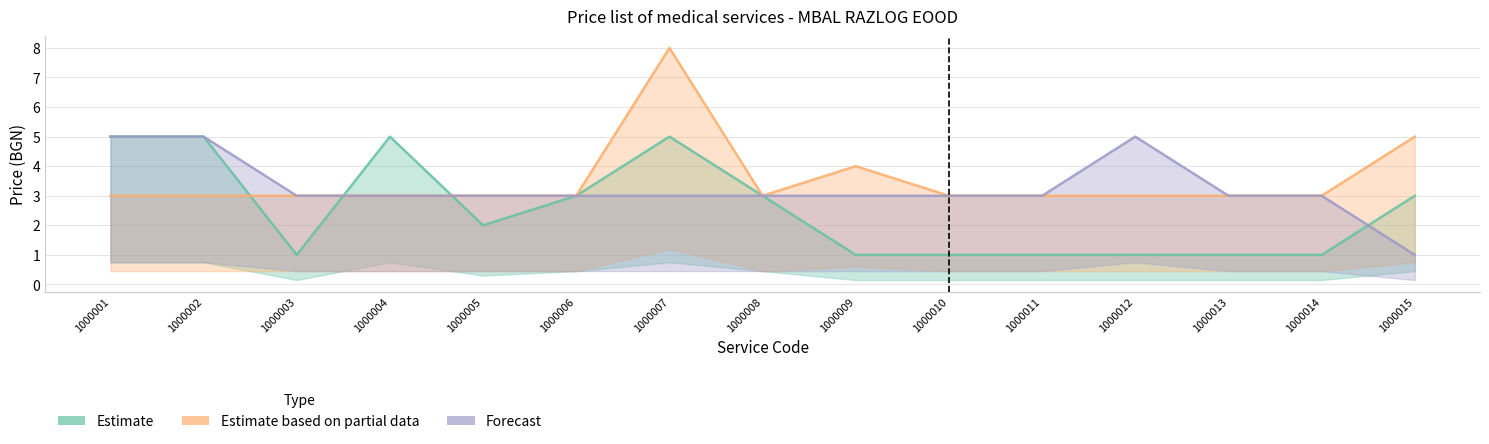

What is the lowest value of the Forecast series?

1